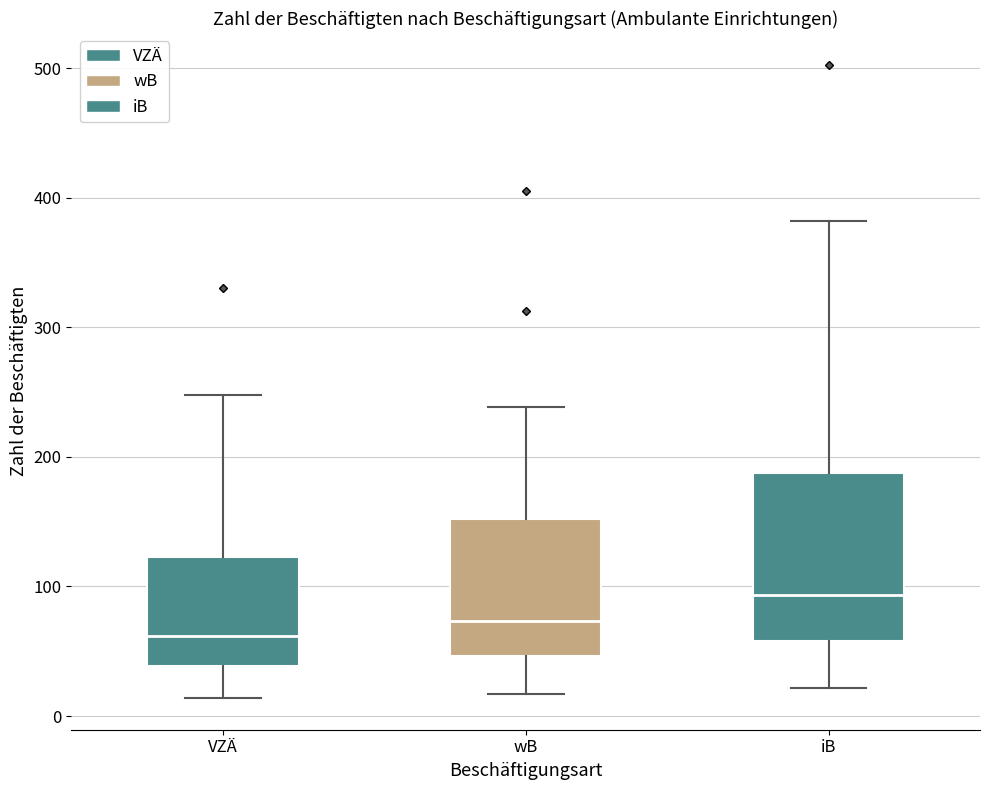

Comparing the boxes themselves (not the whiskers), which one is the tallest?

iB